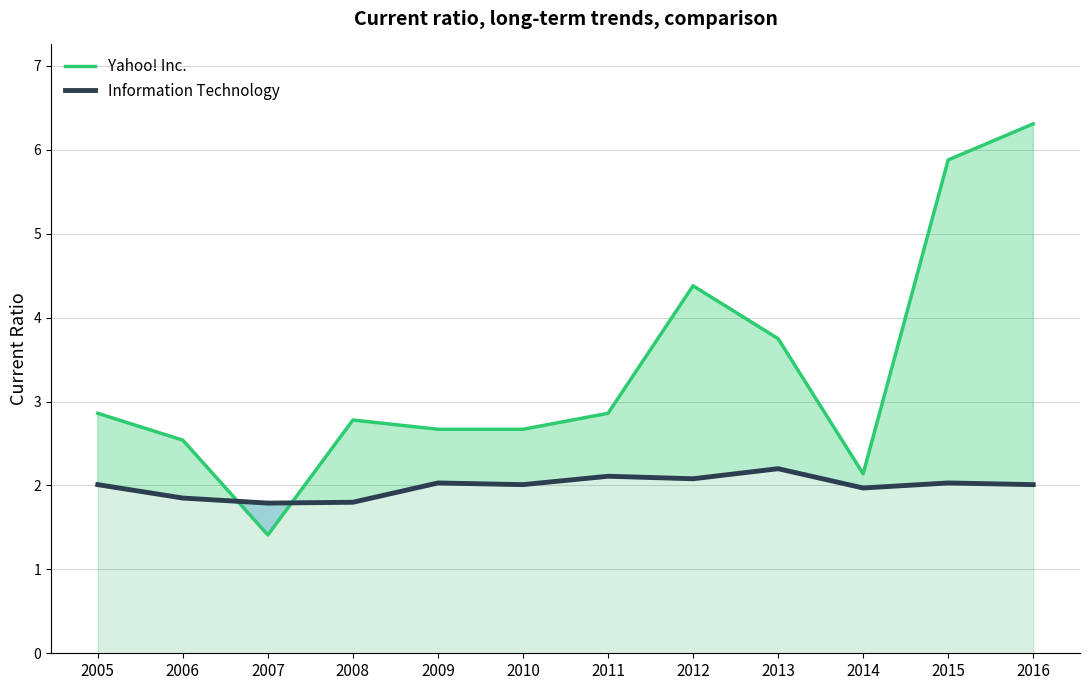

Is it true that Information Technology equals 2.1 at 2011?

True